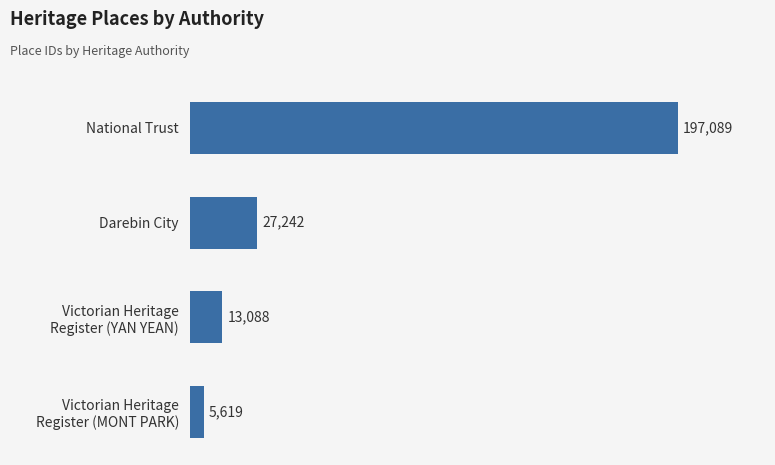

Where is the data nearest to the value 101354?

Darebin City